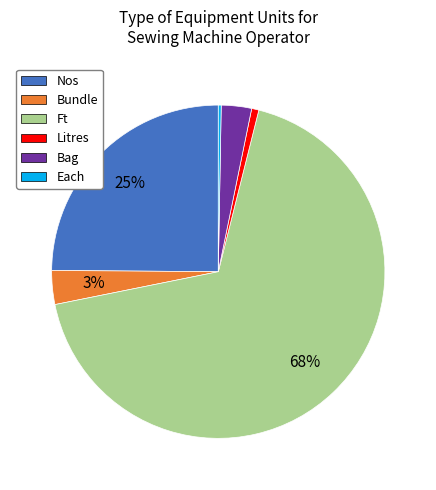

Does any single category account for the majority?

Yes